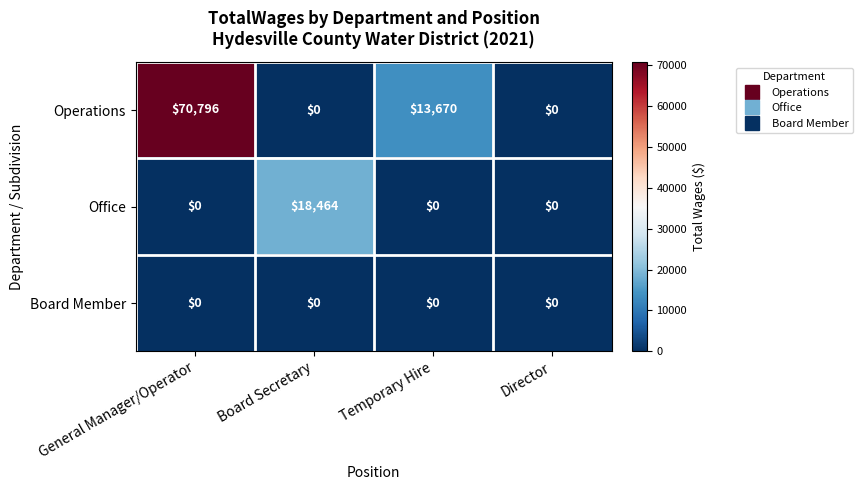

Reading left to right, what are all the values shown in this chart?

Operations: General Manager/Operator=70796	Board Secretary=0	Temporary Hire=13670	Director=0
Office: General Manager/Operator=0	Board Secretary=18464	Temporary Hire=0	Director=0
Board Member: General Manager/Operator=0	Board Secretary=0	Temporary Hire=0	Director=0